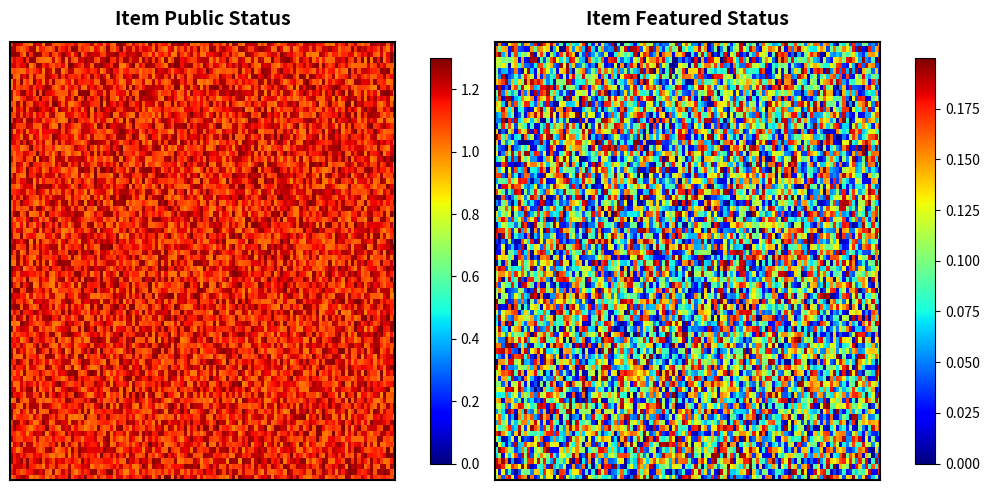

What is the total value across all series at public?

2